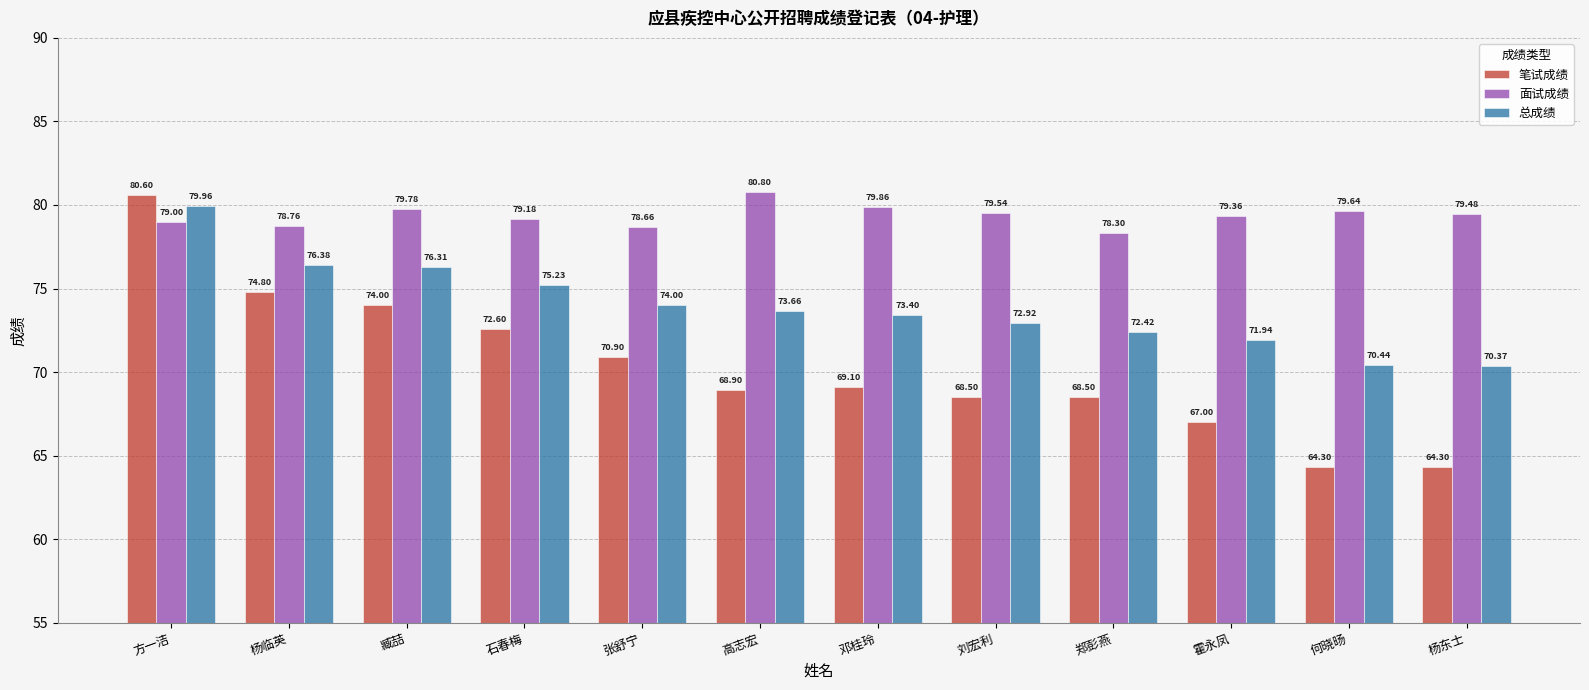

Which category has the highest value in the 面试成绩 series?

高志宏